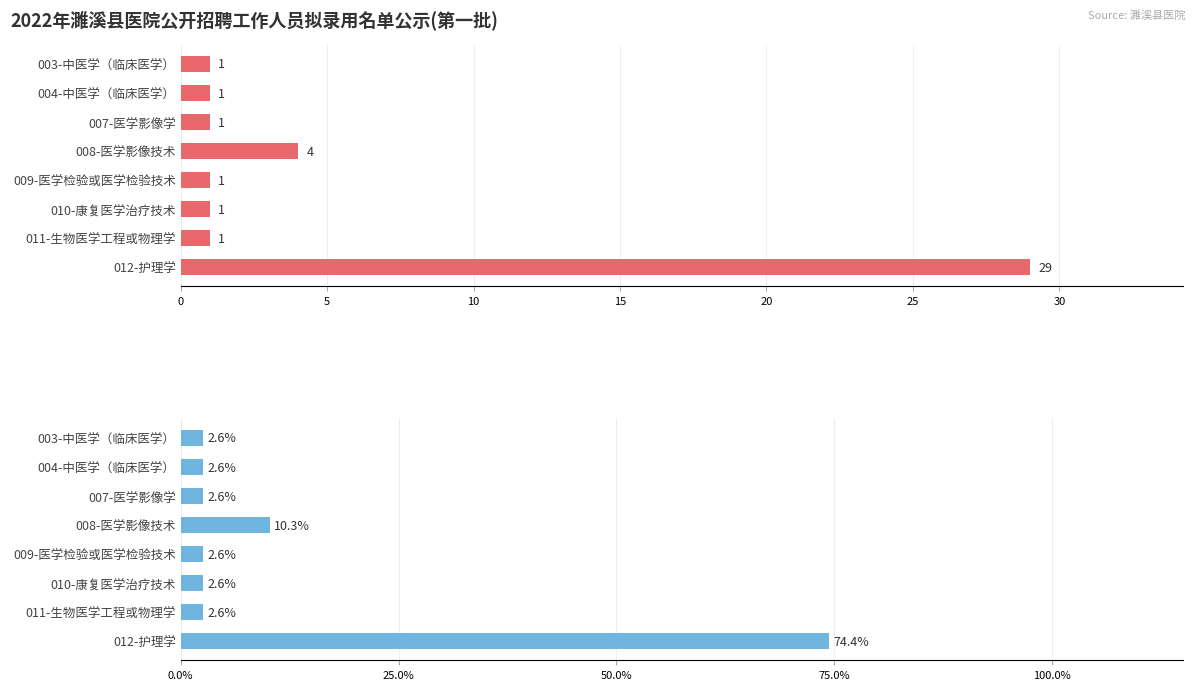

Reading left to right, list all the values displayed in this chart.

录用人数（人）: 1.0	1.0	1.0	4.0	1.0	1.0	1.0	29.0
录用比例（%）: 2.6	2.6	2.6	10.3	2.6	2.6	2.6	74.4